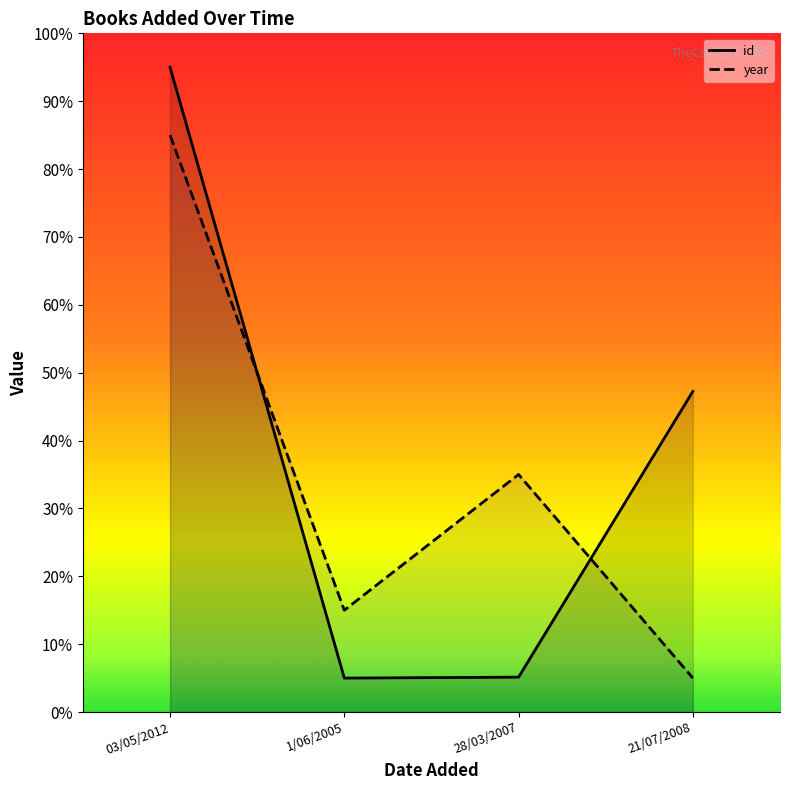

At which category does year reach its first local valley?

1/06/2005